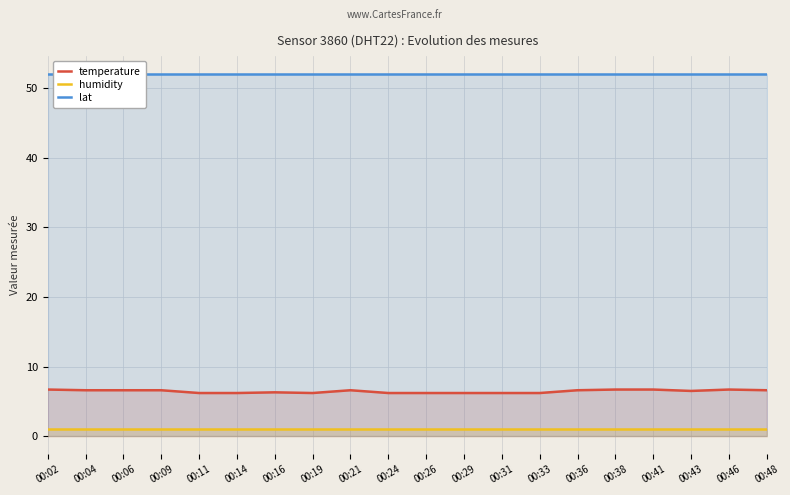

List the labels in order of lat value, smallest first.

00:02, 00:04, 00:06, 00:09, 00:11, 00:14, 00:16, 00:19, 00:21, 00:24, 00:26, 00:29, 00:31, 00:33, 00:36, 00:38, 00:41, 00:43, 00:46, 00:48